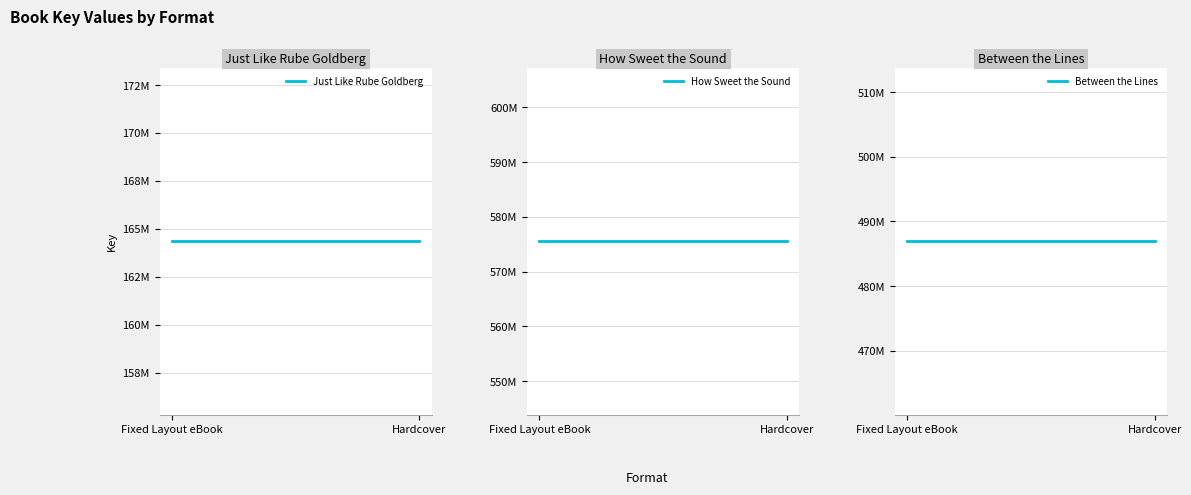

What position from the right is Fixed Layout eBook?

2